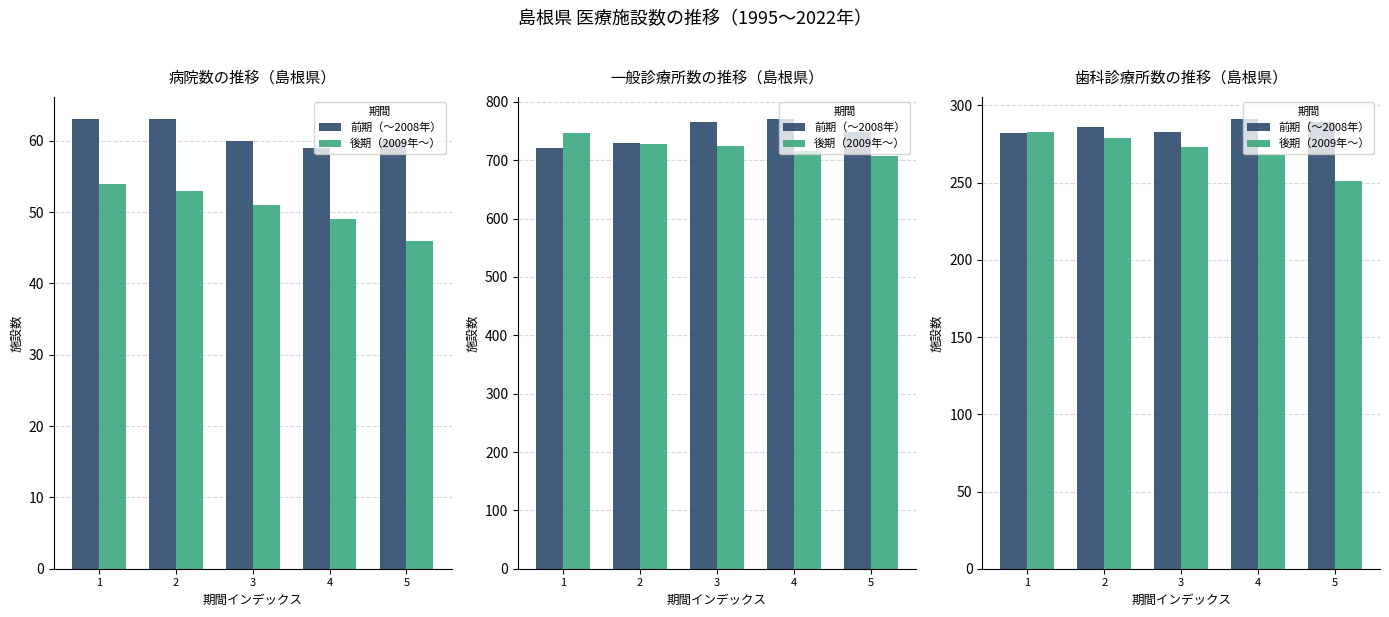

What is the sum of the 後期（2009年〜） values at 2 and 3?

552